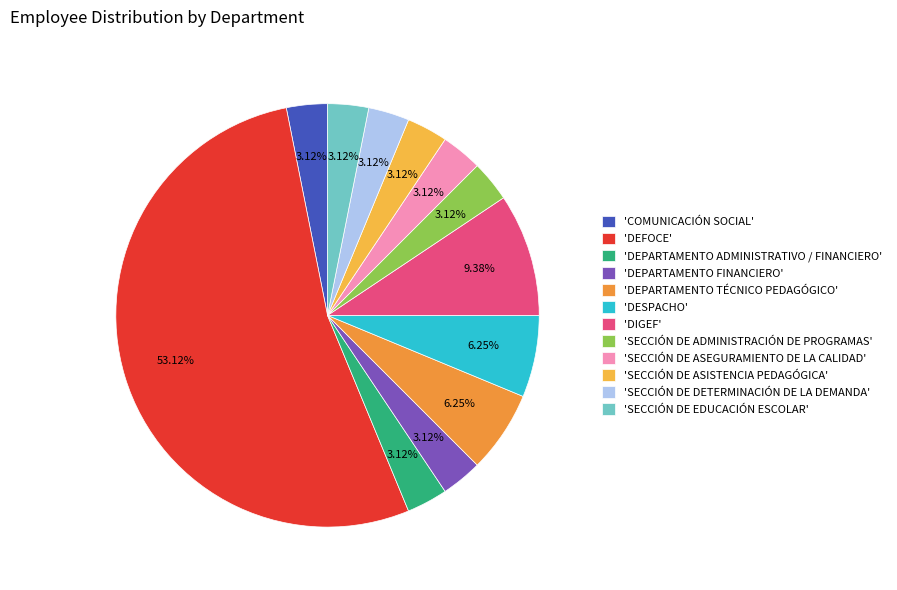

How many slices are in this pie chart?

12